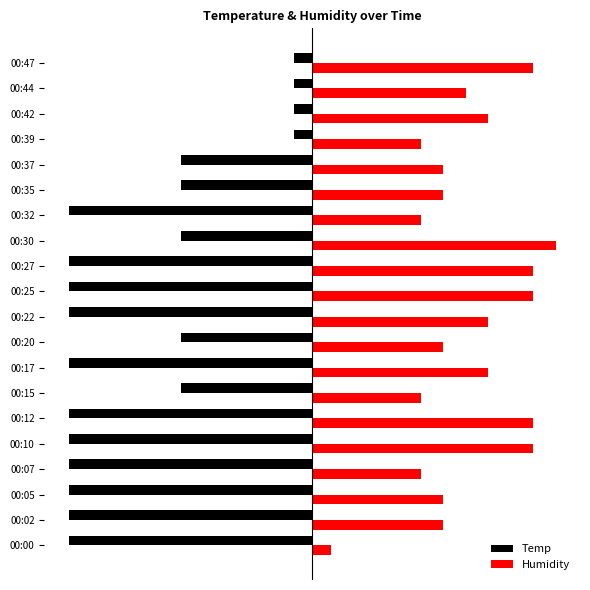

Which category has the highest value in the Humidity series?

00:30